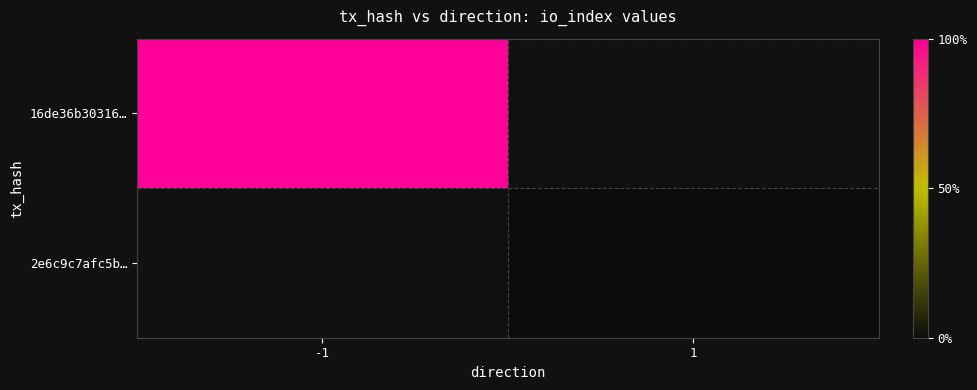

Is it true that 2e6c9c7afc5b… equals 17.8 at 1?

False